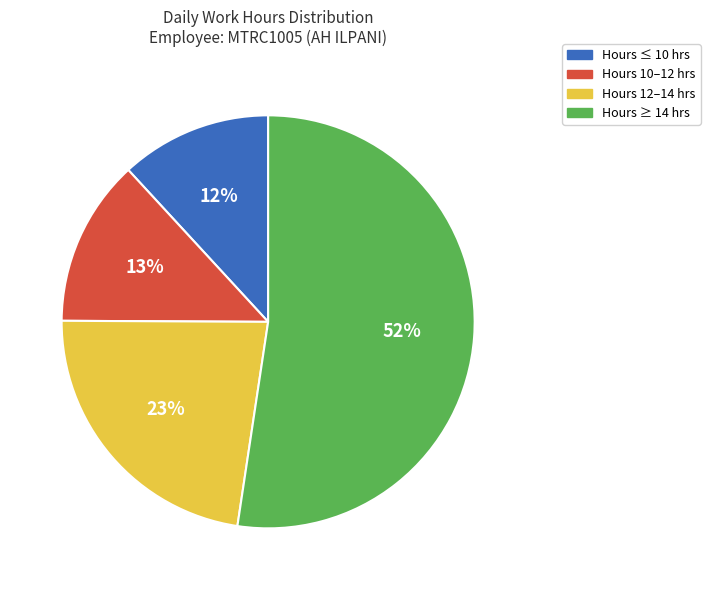

To the nearest percent, what percentage of the pie is Hours 10–12 hrs?

13%